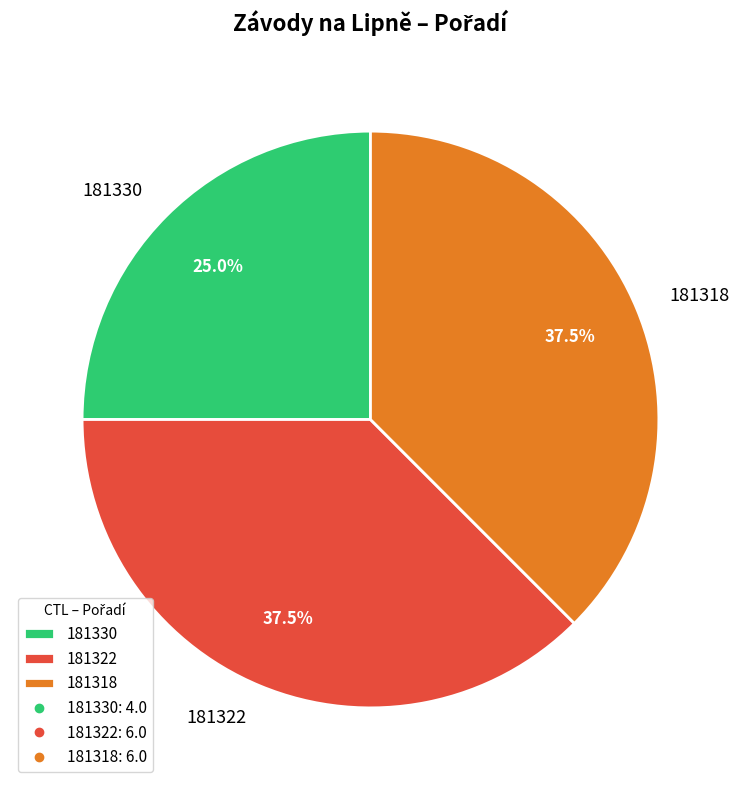

Which category has the smallest portion of the pie?

181330